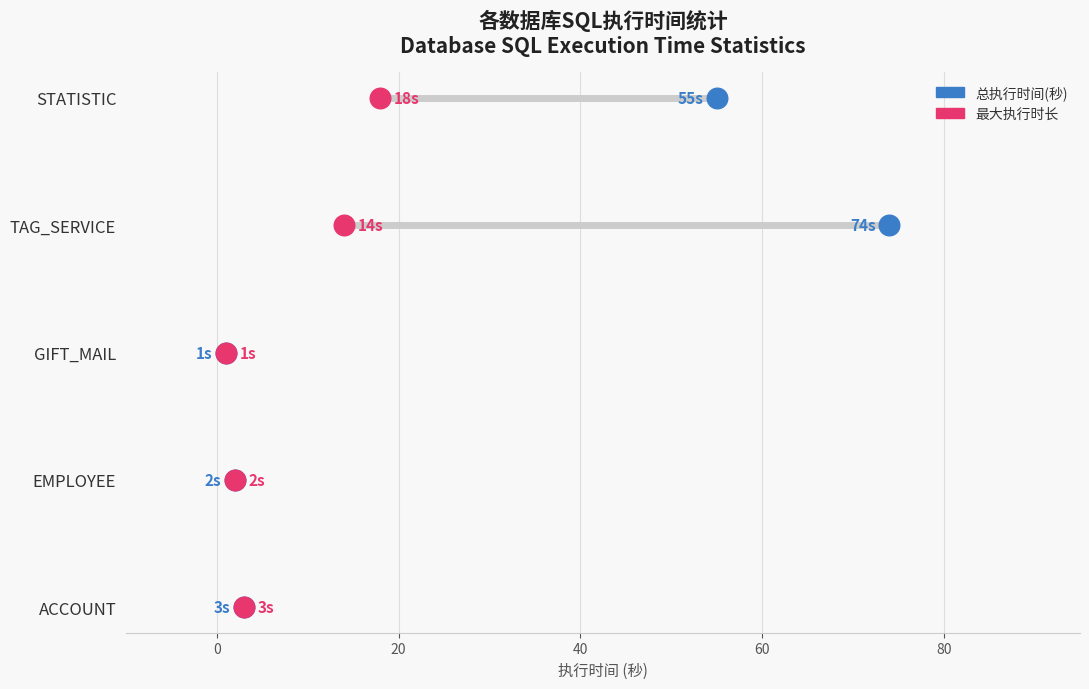

Which series contains the highest Y value?

总执行时间(秒)